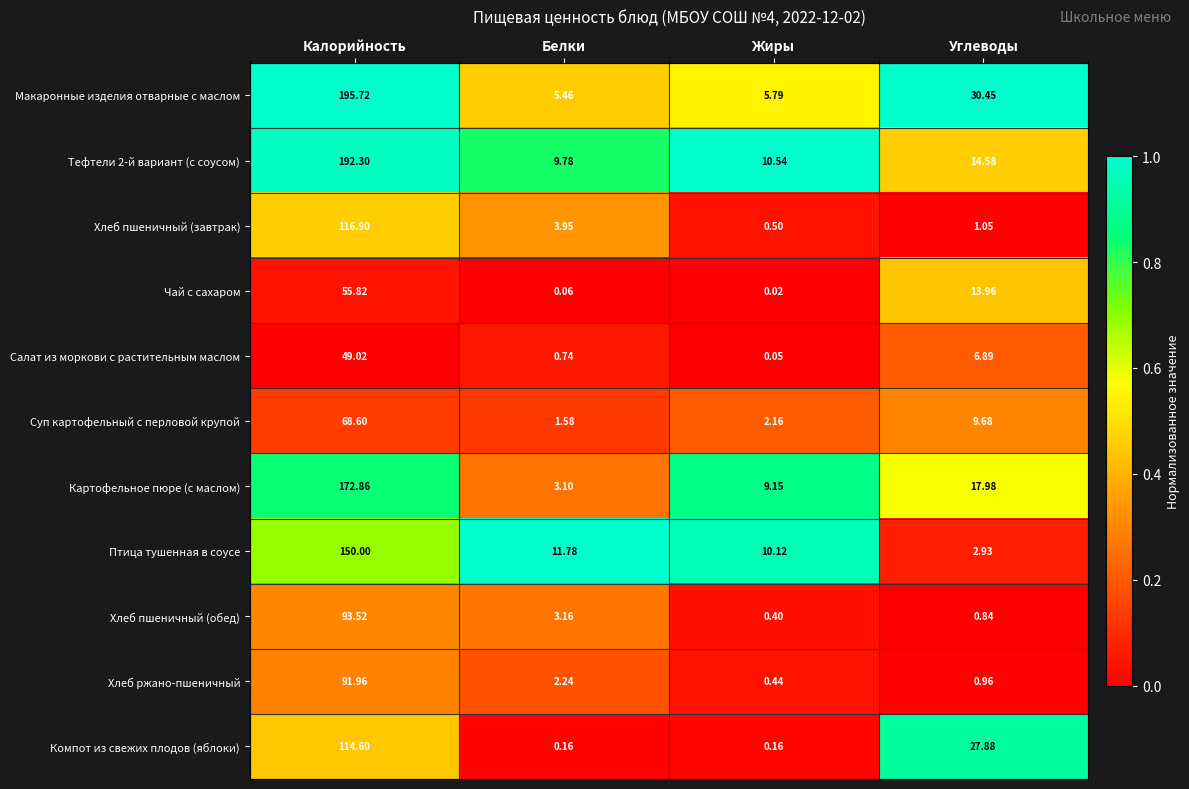

At which label is Хлеб ржано-пшеничный closest to 46?

Белки